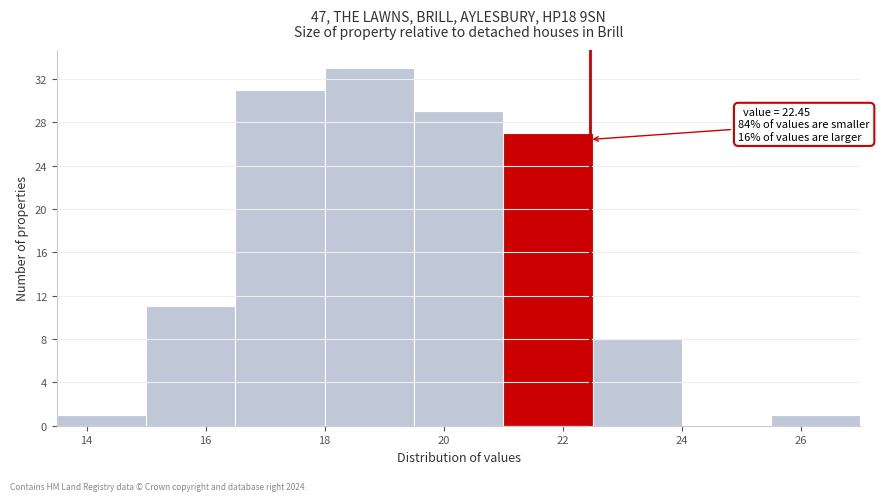

Which range on the x-axis has the tallest bar?

18.0 to 19.5